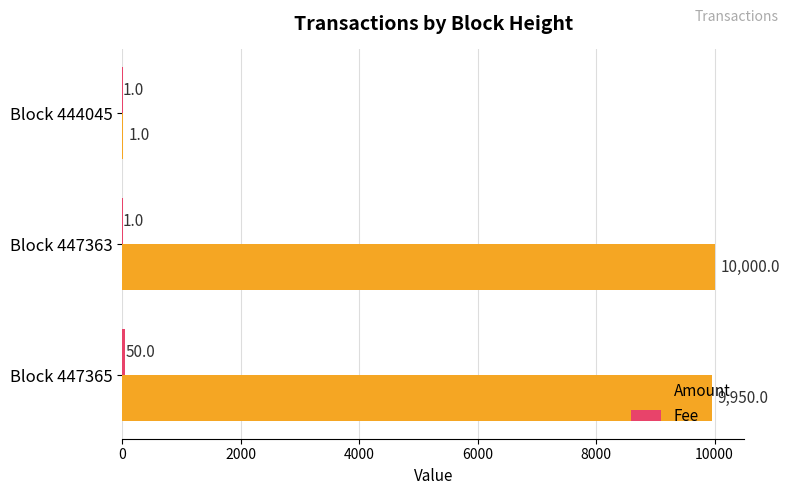

What is the total value across all series at Block 447363?

10001